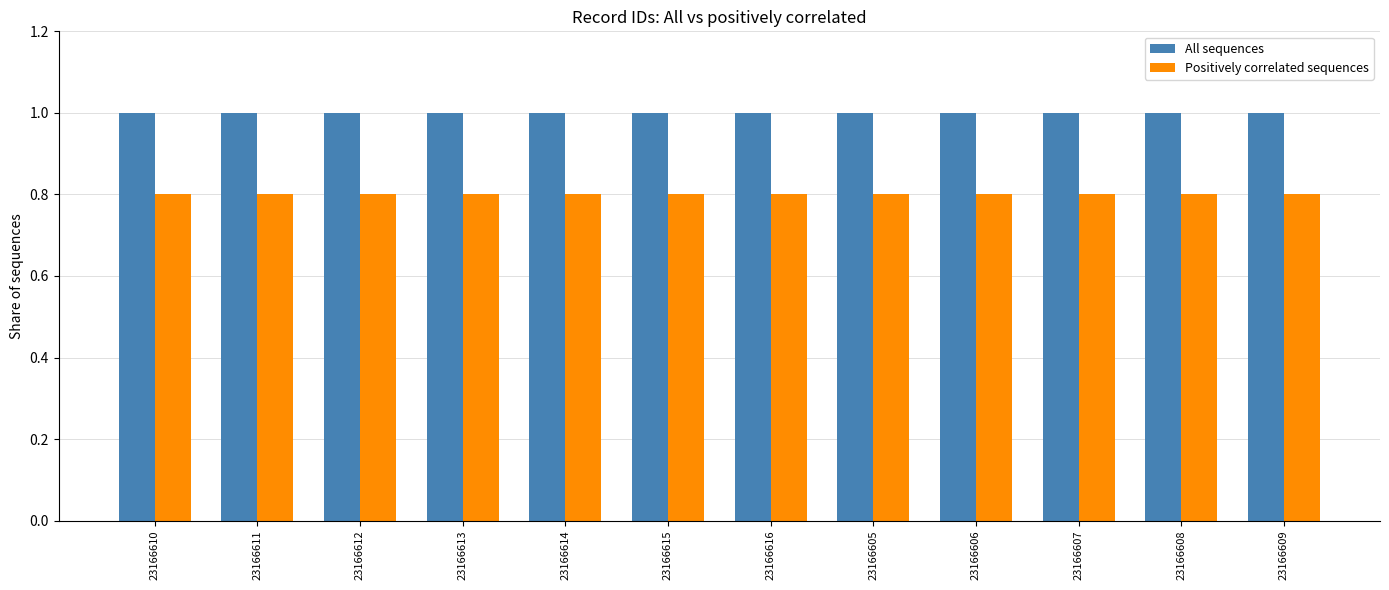

List the series in order of their peak value, lowest first.

Positively correlated sequences, All sequences